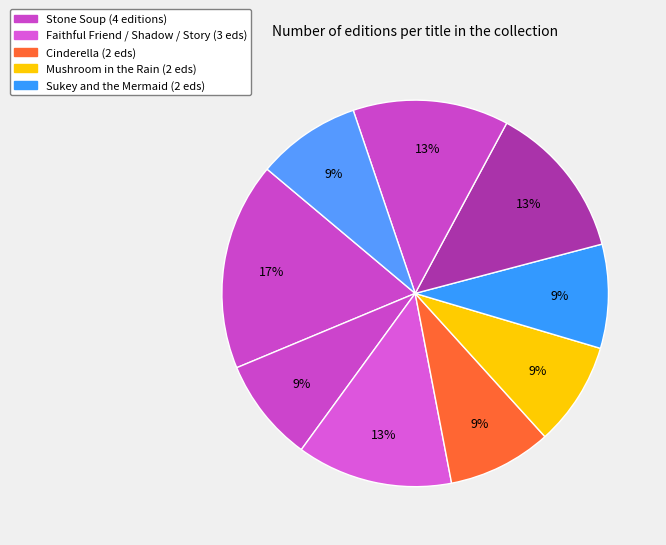

Count the number of slices in the pie.

9